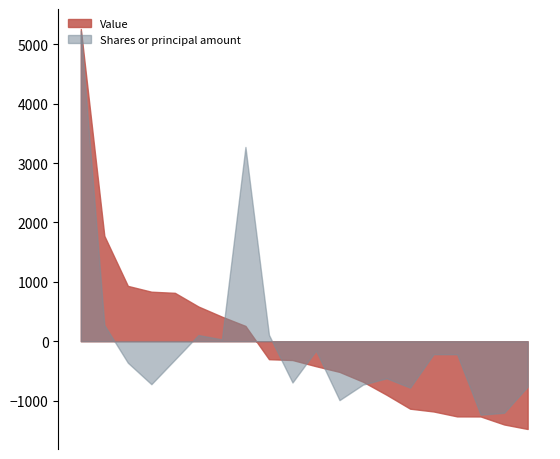

Does the chart have visible grid lines?

No